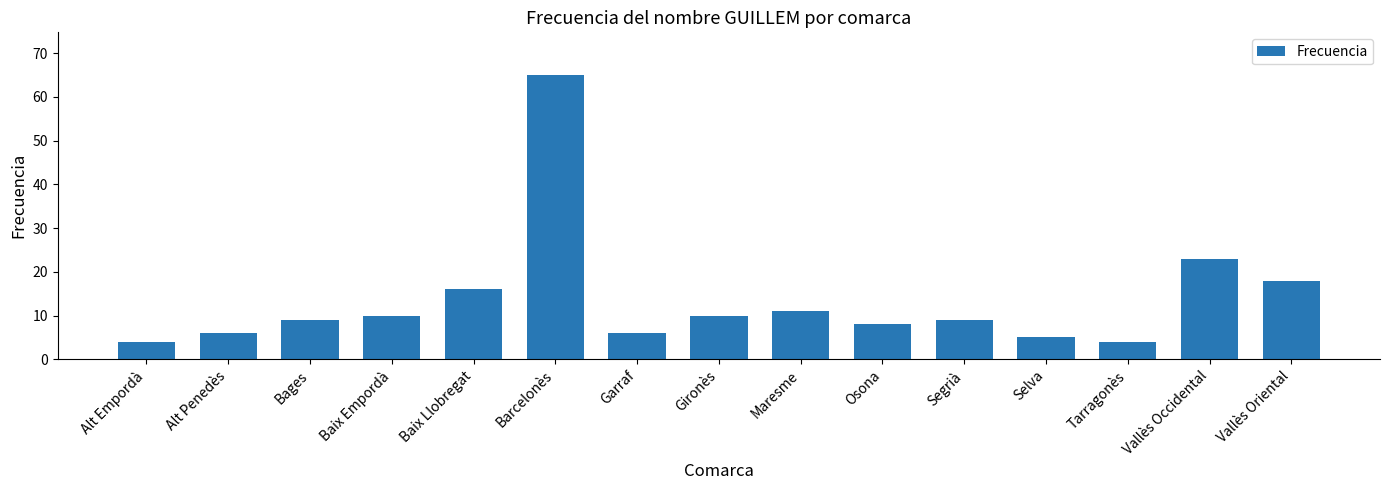

Are the bars horizontal?

No